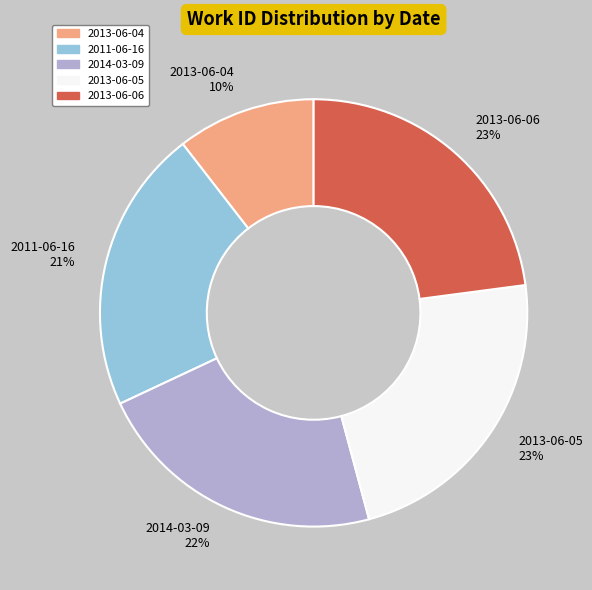

Is there any slice that represents more than half of the pie?

No